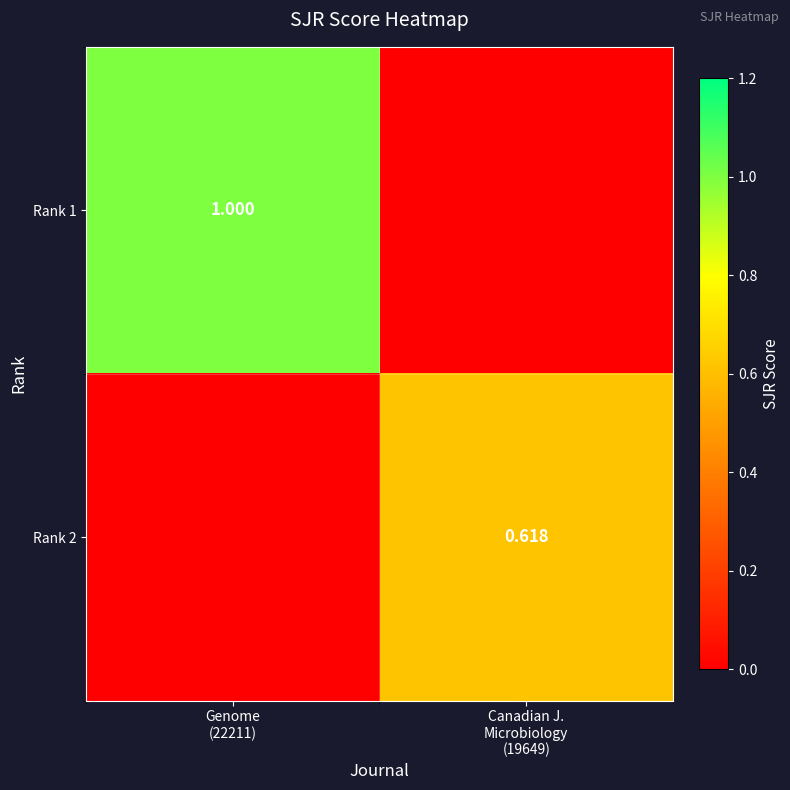

How many Rank 1 values are between 0 and 1?

2